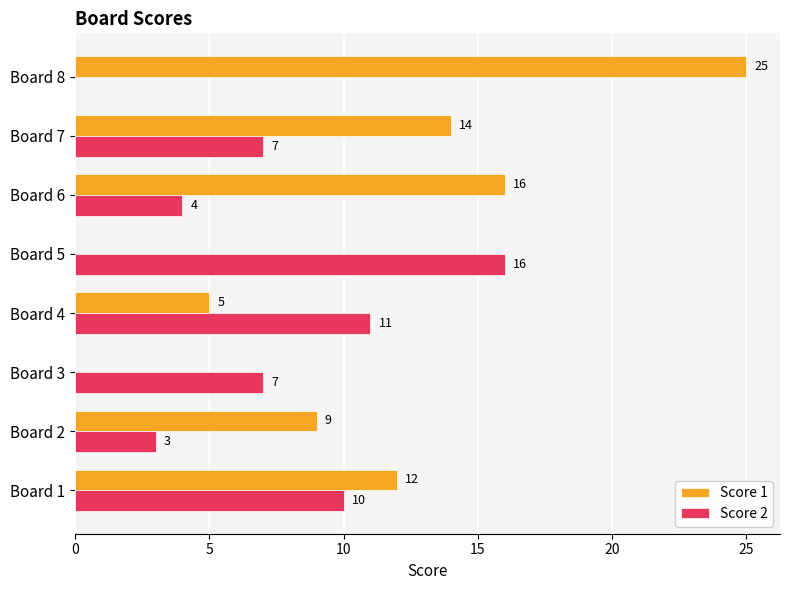

Is it true that Score 1 equals 9 at Board 4?

False